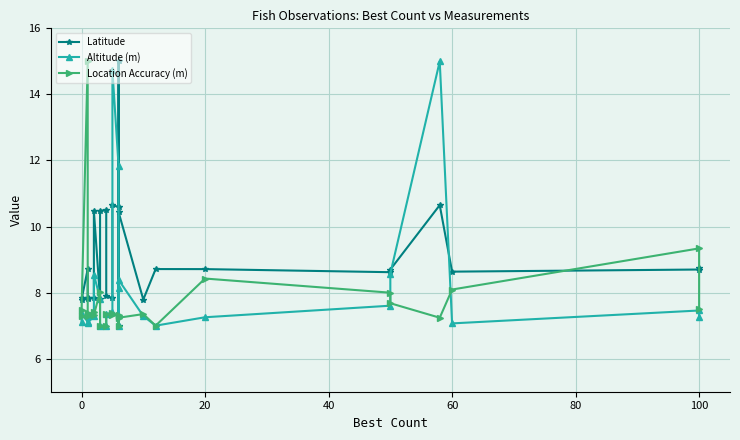

Which series has the largest total across all categories?

Latitude